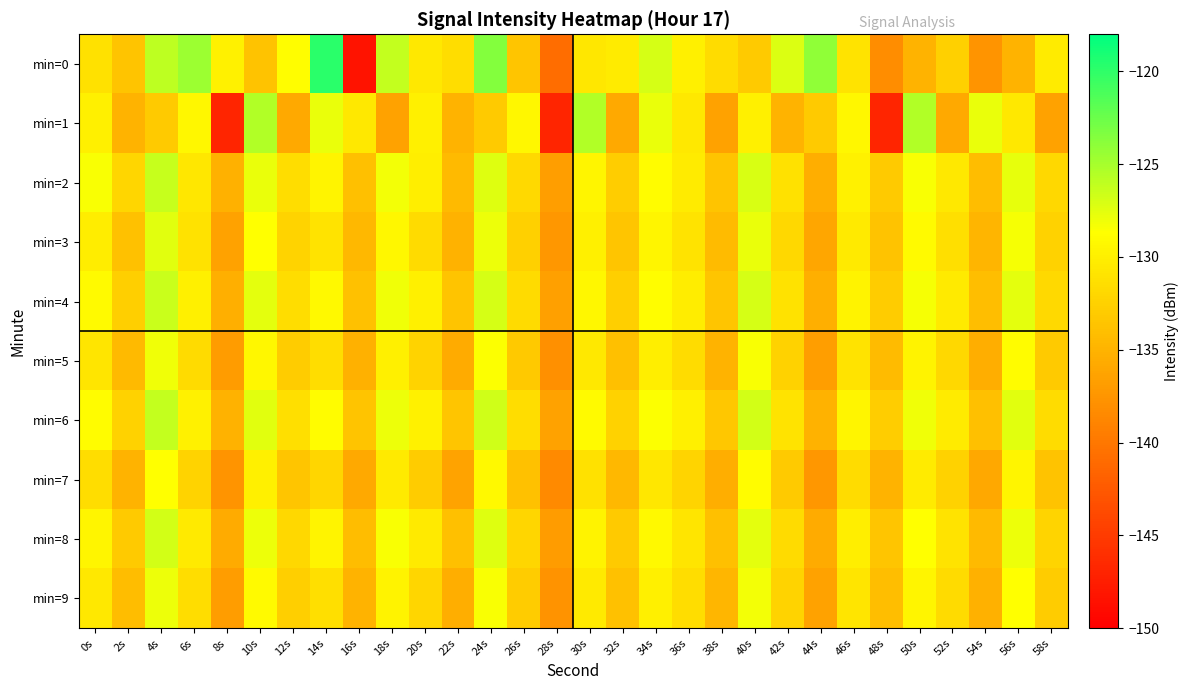

Between 0s and 52s, which series saw the biggest shift?

min=1